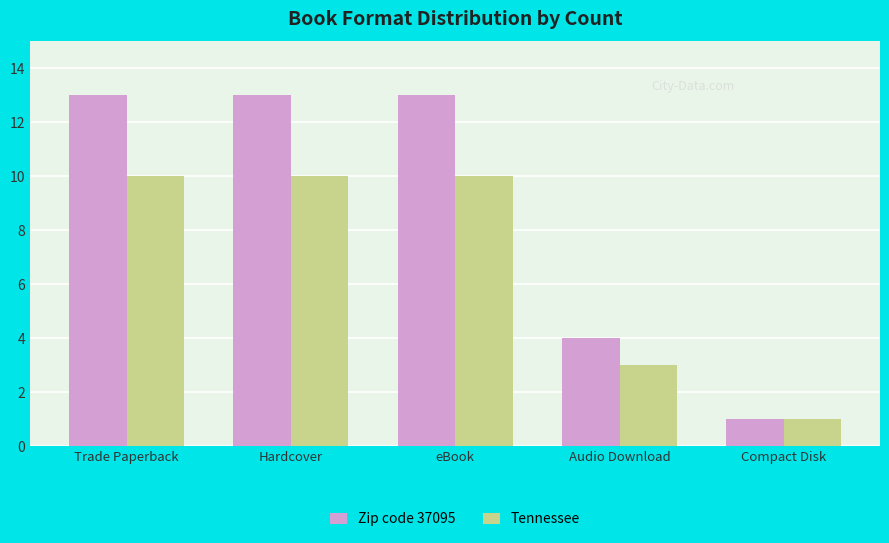

True or false: Zip code 37095 has a value of 13 at eBook.

True